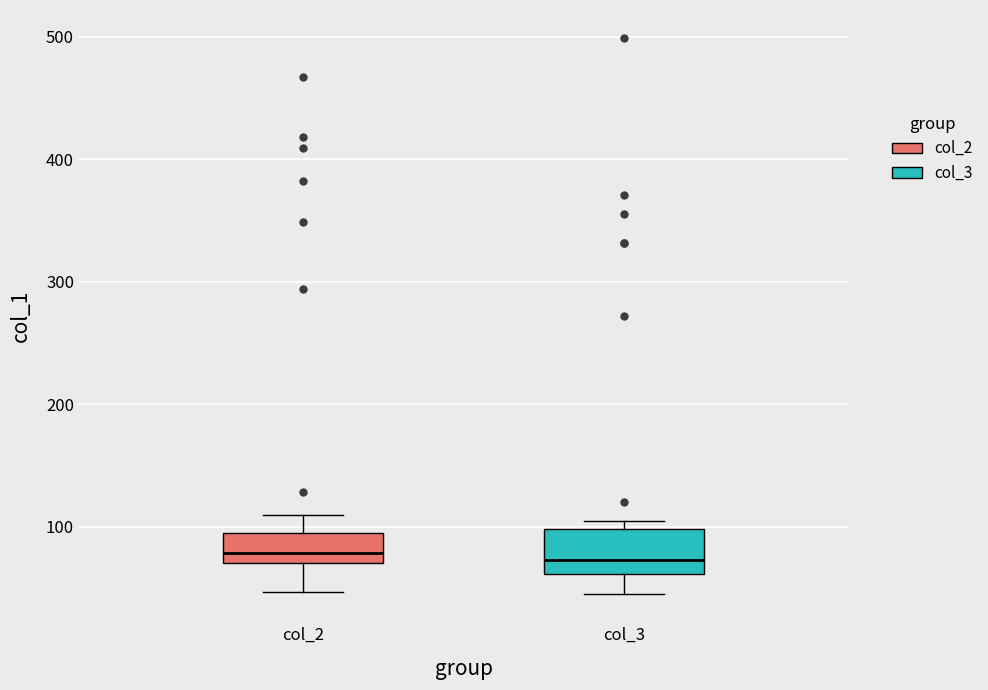

Comparing the boxes themselves (not the whiskers), which one is the tallest?

col_3